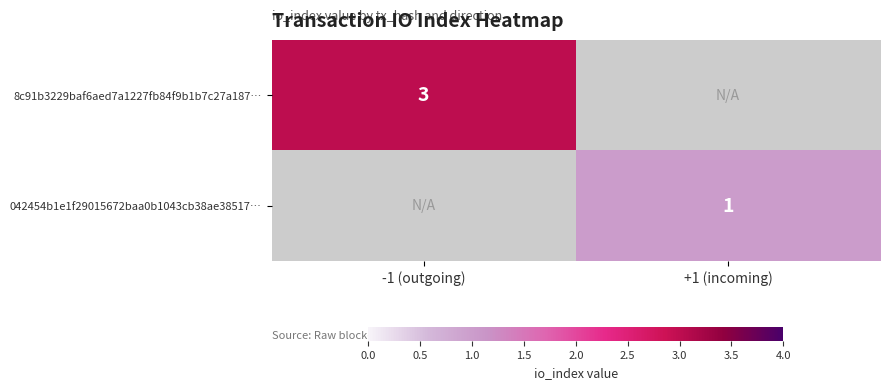

The value of 8c91b3229baf6aed7a1227fb84f9b1b7c27a187… at -1 (outgoing) is 3. True or false?

True